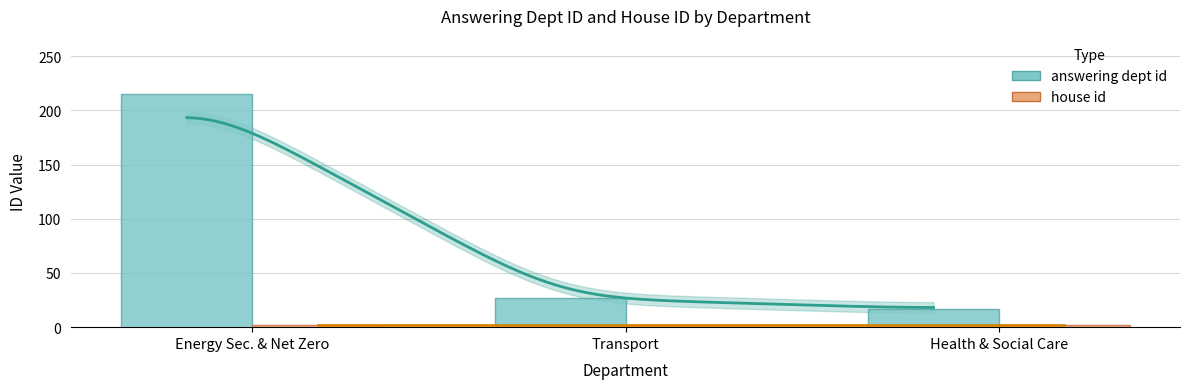

List the labels in order of house id value, smallest first.

Energy Sec. & Net Zero, Transport, Health & Social Care